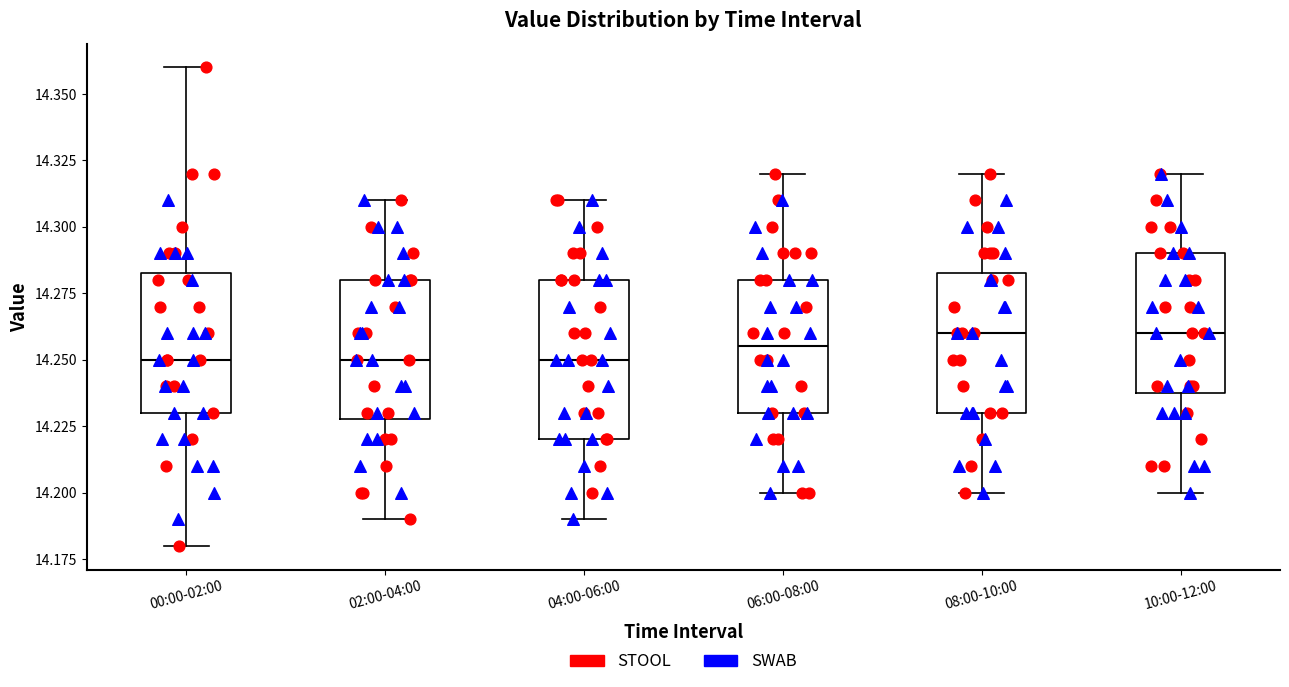

Reading left to right, transcribe this box plot: for each box, give where its median line is, the range the box spans, and where its two whiskers end, as read against the y-axis. The values are not printed on the chart, so give them approximately, as read against the axis.

00:00-02:00: median 14.250, box 14.230 to 14.285, whiskers 14.180 to 14.360
02:00-04:00: median 14.250, box 14.230 to 14.280, whiskers 14.190 to 14.310
04:00-06:00: median 14.250, box 14.220 to 14.280, whiskers 14.190 to 14.310
06:00-08:00: median 14.255, box 14.230 to 14.280, whiskers 14.200 to 14.320
08:00-10:00: median 14.260, box 14.230 to 14.285, whiskers 14.200 to 14.320
10:00-12:00: median 14.260, box 14.240 to 14.290, whiskers 14.200 to 14.320